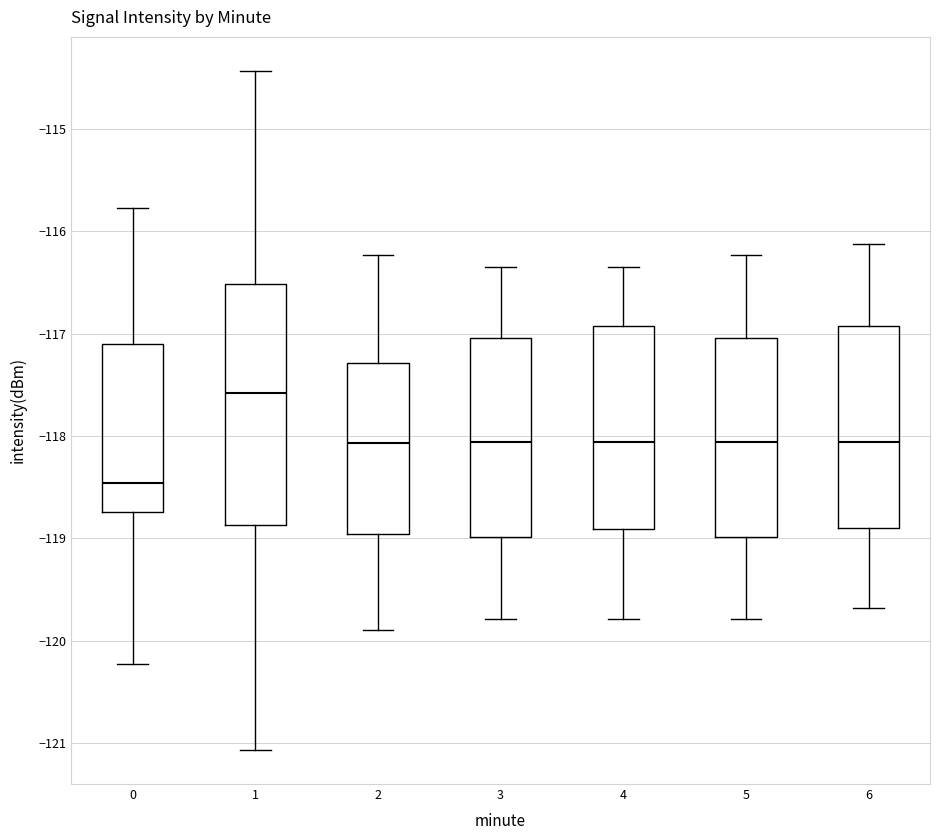

Where is the upper edge of the box at x = 4 on the y-axis? The values are not printed on the chart, so give them approximately, as read against the axis.

-116.9